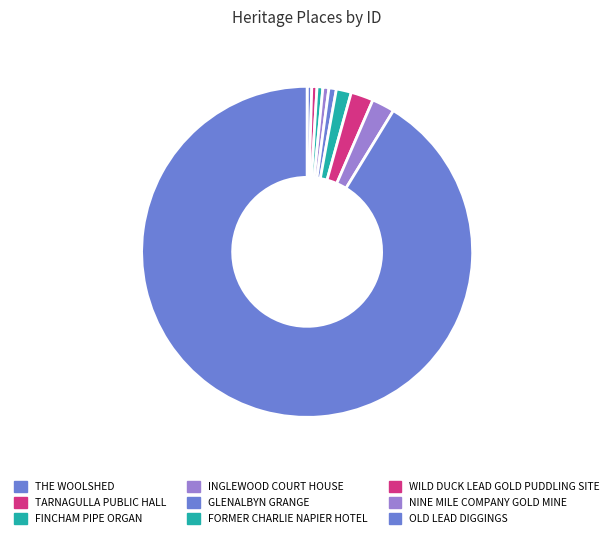

What percentage is the WILD DUCK LEAD GOLD PUDDLING SITE slice, to the nearest percent?

2%